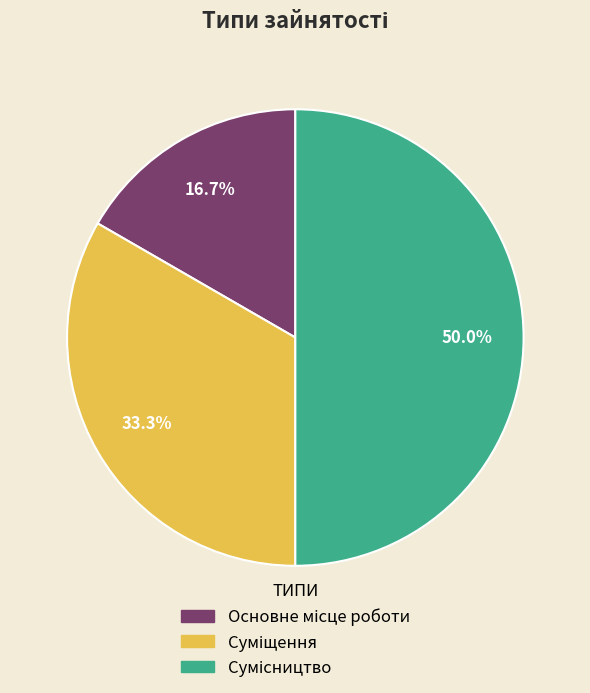

What percentage is the Суміщення slice, to the nearest percent?

33%